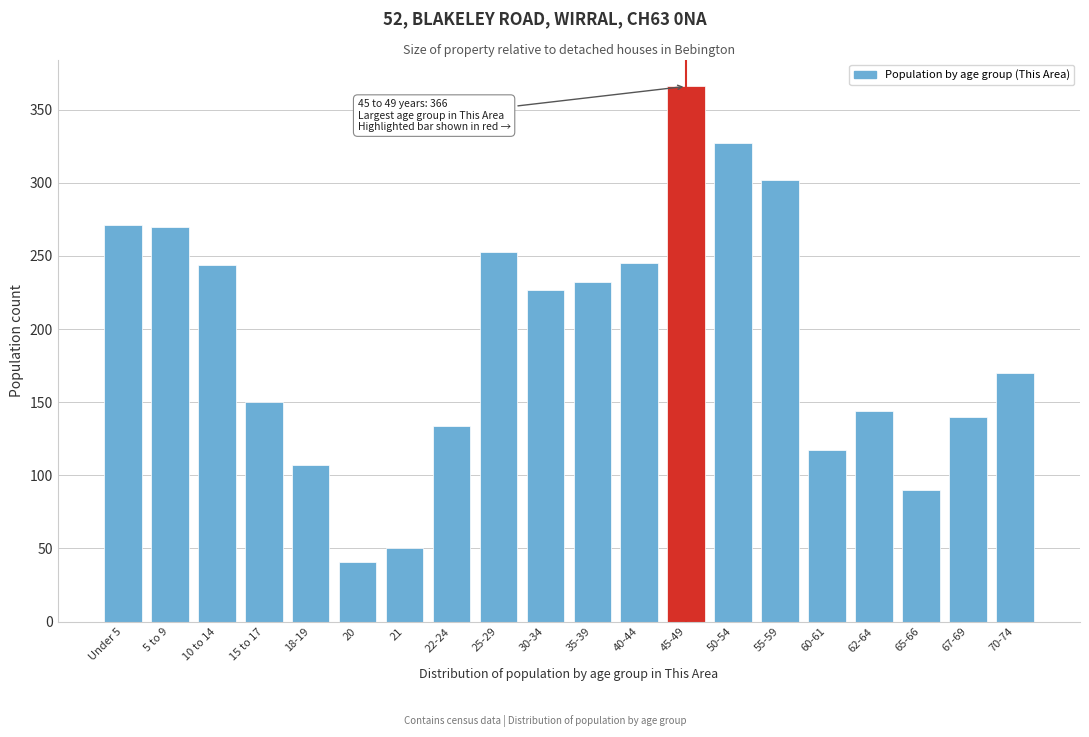

What is the difference between the maximum and minimum values?

325